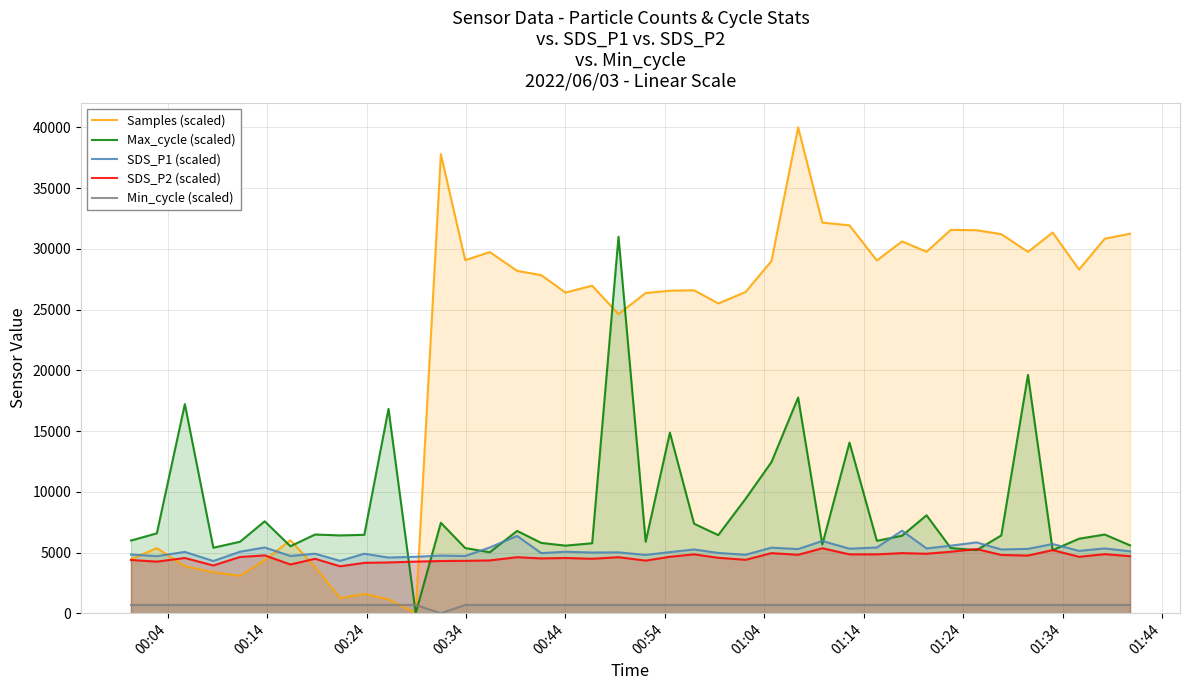

Which series has the largest total across all categories?

Samples (scaled)